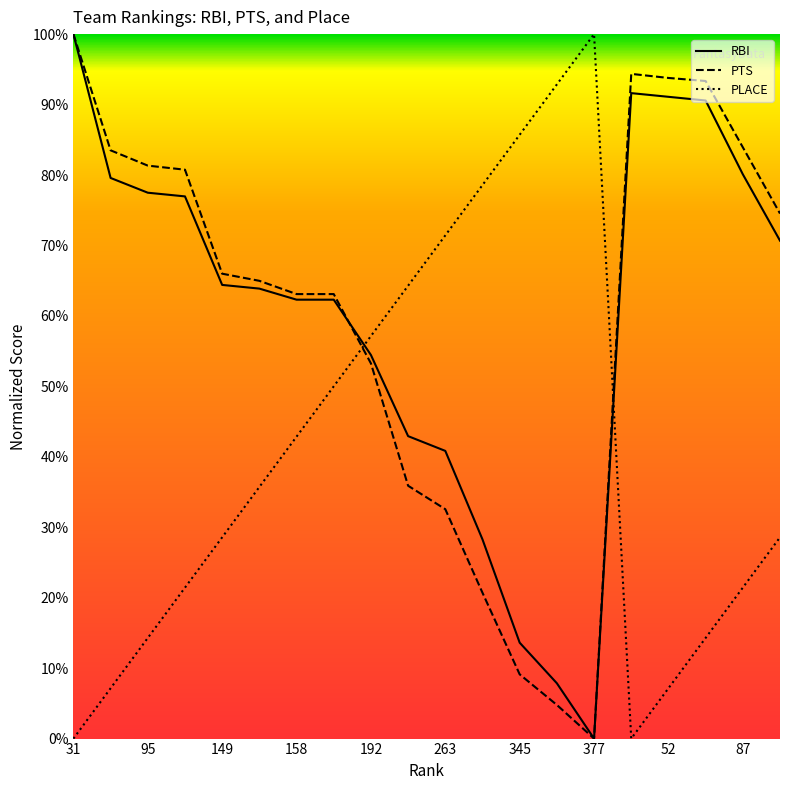

Is this an area chart (filled region under the line)?

No